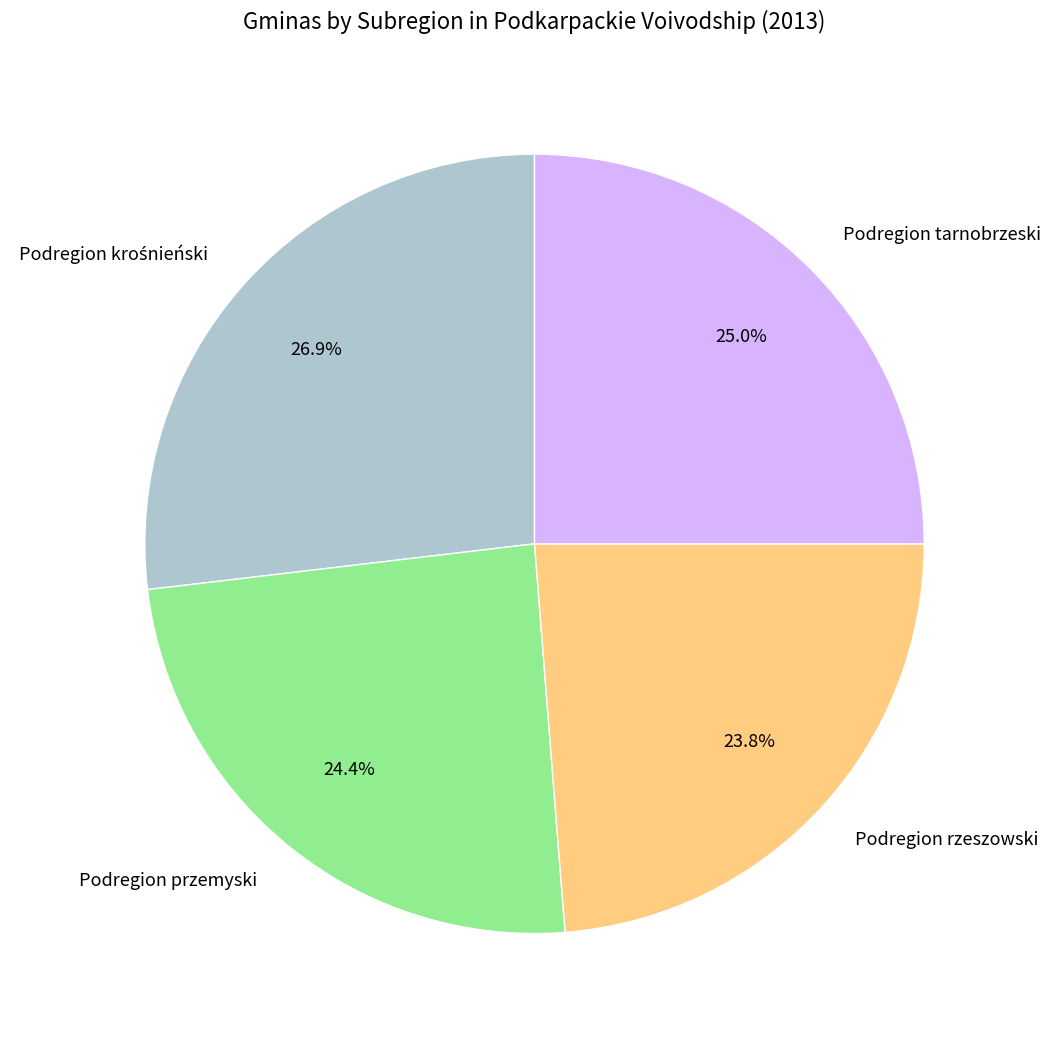

Is there any slice that represents more than half of the pie?

No